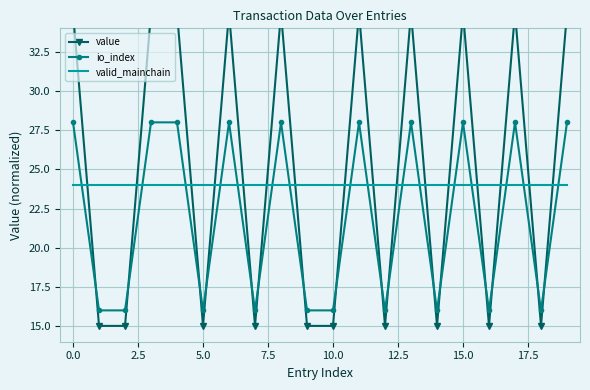

True or false: value has a value of 22.8 at 12.

False